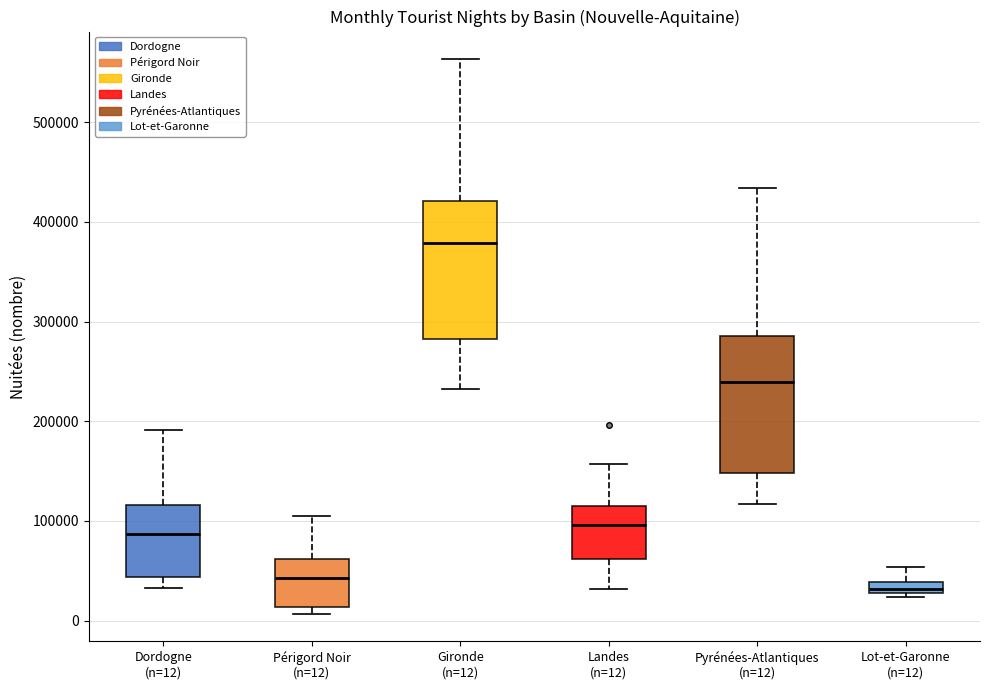

Which box has the highest median line?

Gironde (n=12)